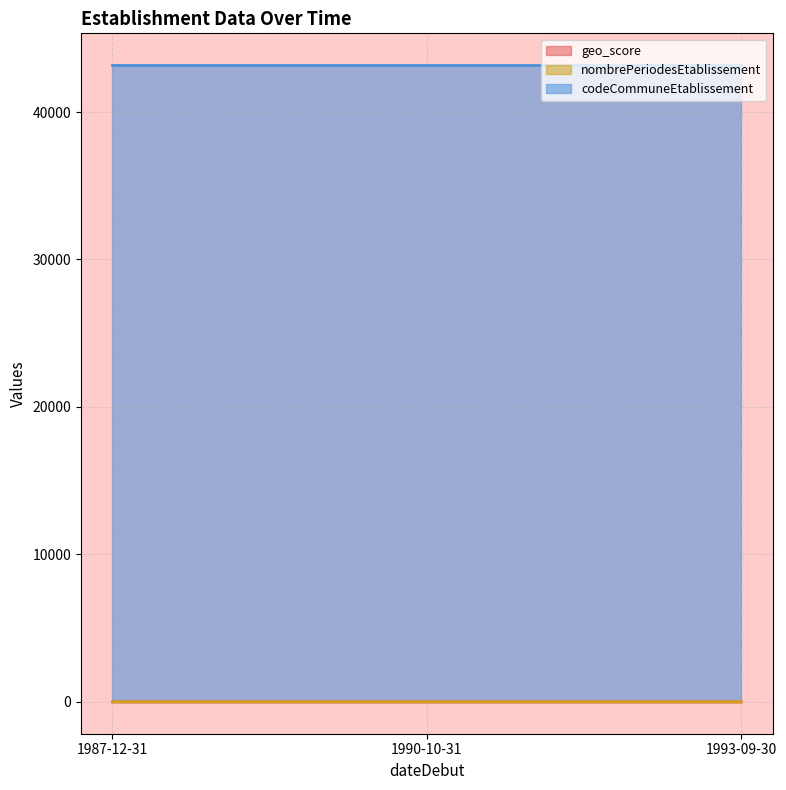

What position from the left is 1990-10-31?

2